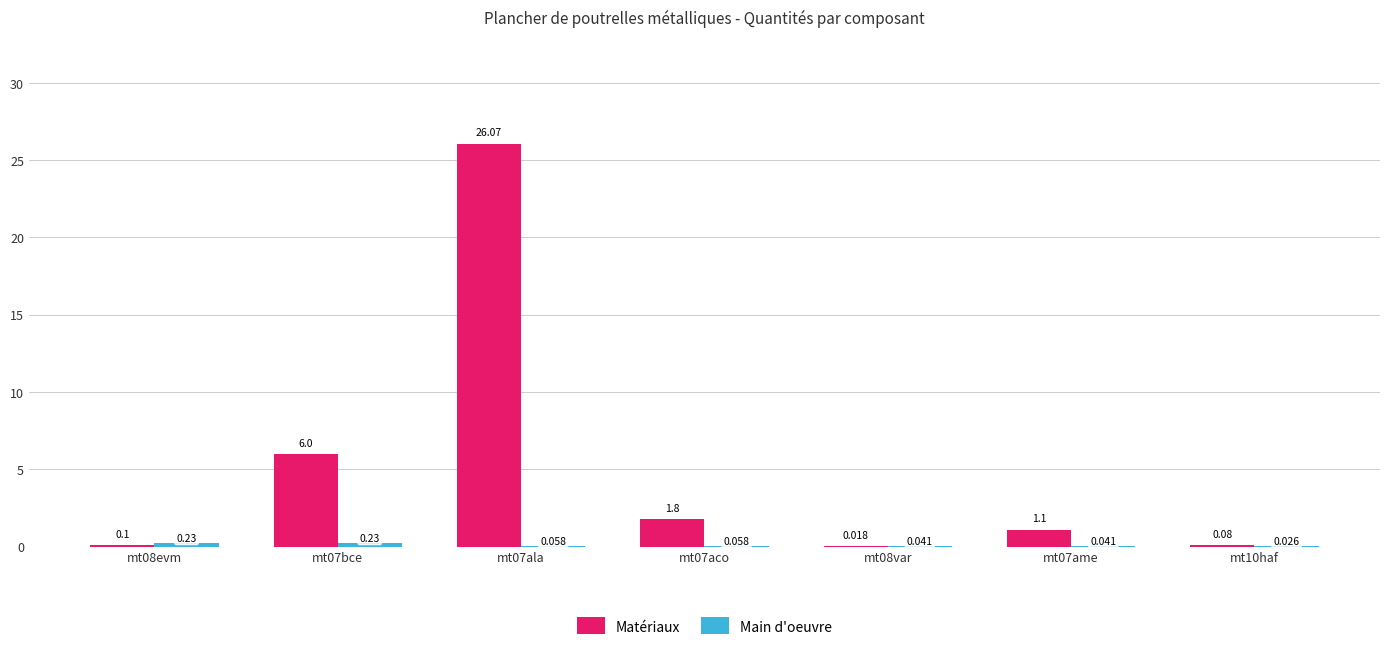

Between mt08evm and mt07aco, which series saw the biggest shift?

Matériaux